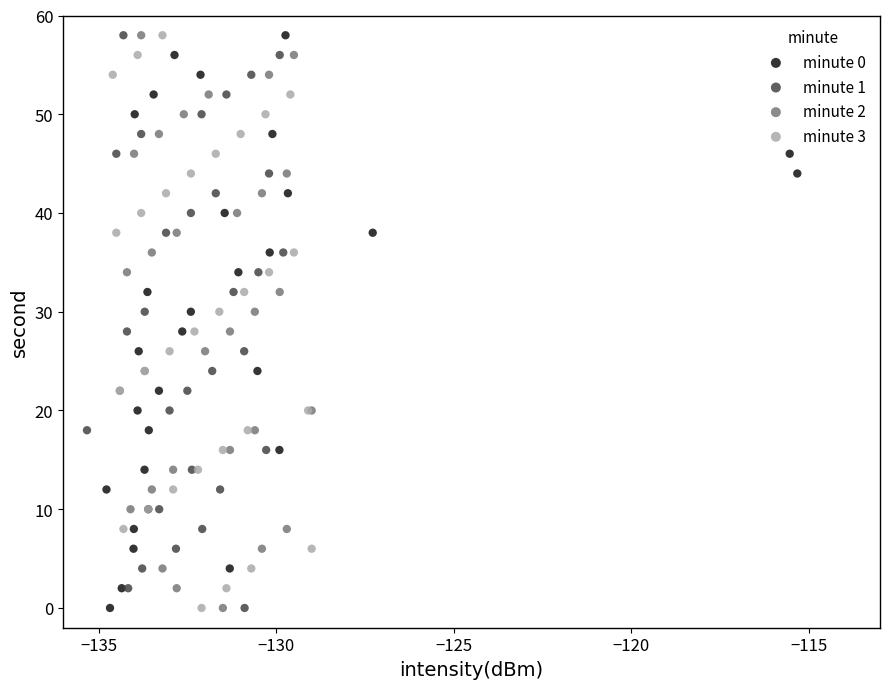

What are all the series names shown in the legend?

minute 0, minute 1, minute 2, minute 3